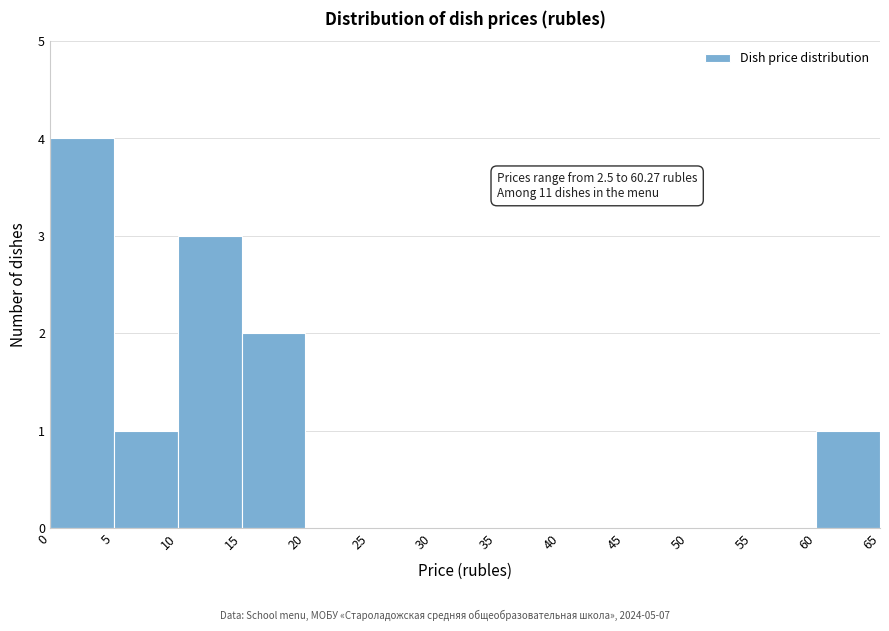

Over which range of the x-axis is the bar tallest?

0 to 5